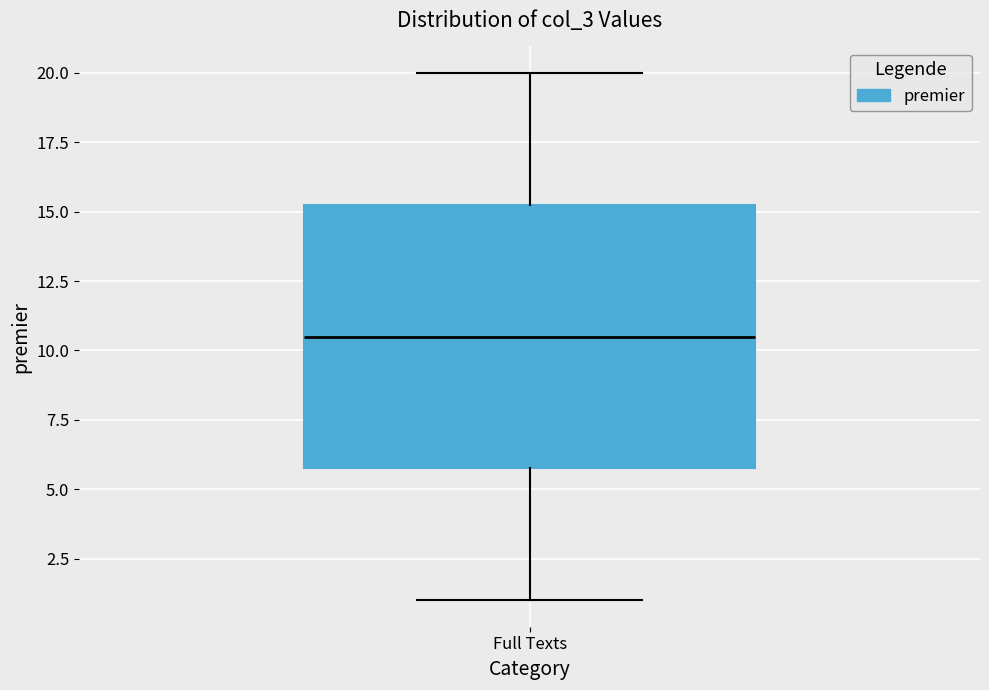

Where does the median line of the box for Full Texts sit on the y-axis? The values are not printed on the chart, so give them approximately, as read against the axis.

10.5